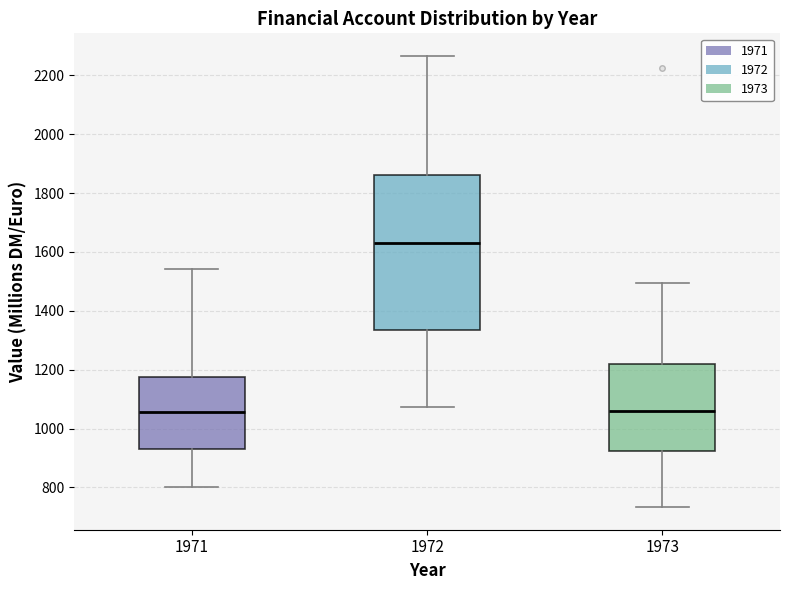

Reading left to right, transcribe this box plot: for each box, give where its median line is, the range the box spans, and where its two whiskers end, as read against the y-axis. The values are not printed on the chart, so give them approximately, as read against the axis.

1971: median 1060, box 940 to 1180, whiskers 800 to 1540
1972: median 1620, box 1340 to 1860, whiskers 1080 to 2260
1973: median 1060, box 920 to 1220, whiskers 740 to 1500